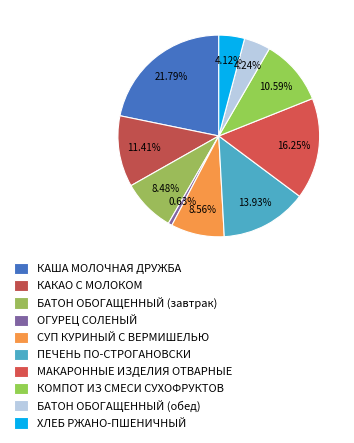

What percentage is the БАТОН ОБОГАЩЕННЫЙ (обед) slice, to the nearest percent?

4%